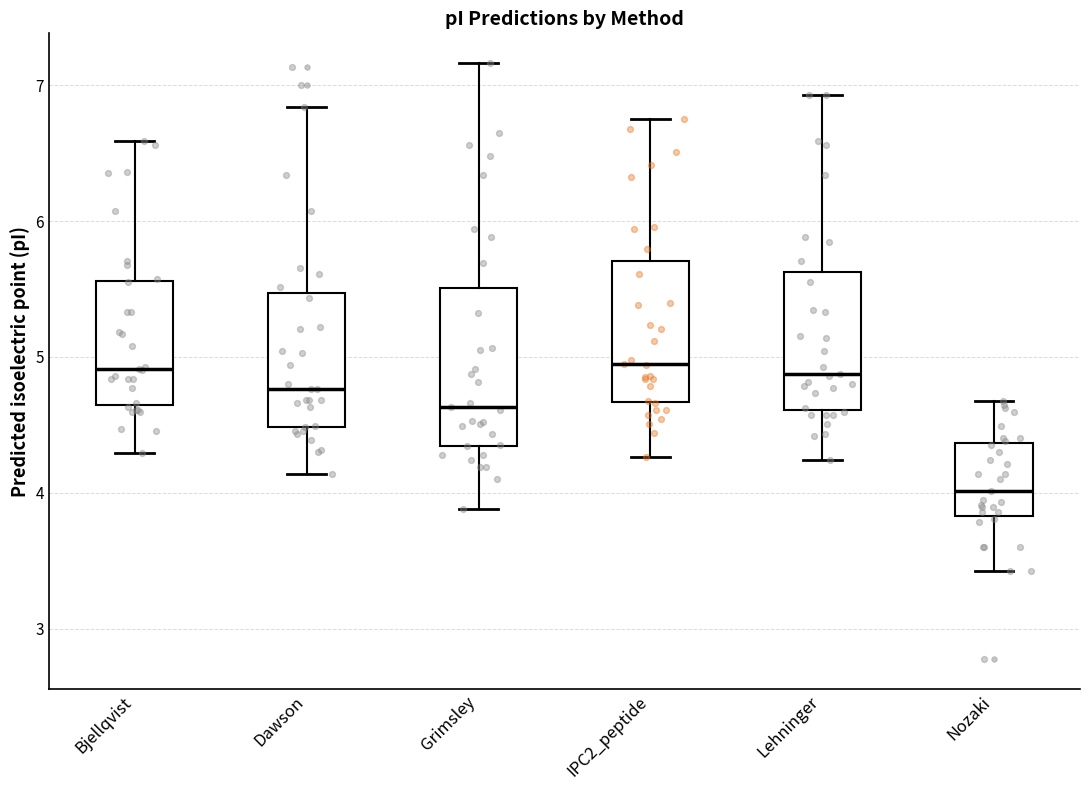

Reading left to right, transcribe this box plot: for each box, give where its median line is, the range the box spans, and where its two whiskers end, as read against the y-axis. The values are not printed on the chart, so give them approximately, as read against the axis.

Bjellqvist: median 4.9, box 4.6 to 5.6, whiskers 4.3 to 6.6
Dawson: median 4.8, box 4.5 to 5.5, whiskers 4.1 to 6.8
Grimsley: median 4.6, box 4.3 to 5.5, whiskers 3.9 to 7.2
IPC2_peptide: median 5.0, box 4.7 to 5.7, whiskers 4.3 to 6.8
Lehninger: median 4.9, box 4.6 to 5.6, whiskers 4.2 to 6.9
Nozaki: median 4.0, box 3.8 to 4.4, whiskers 3.4 to 4.7